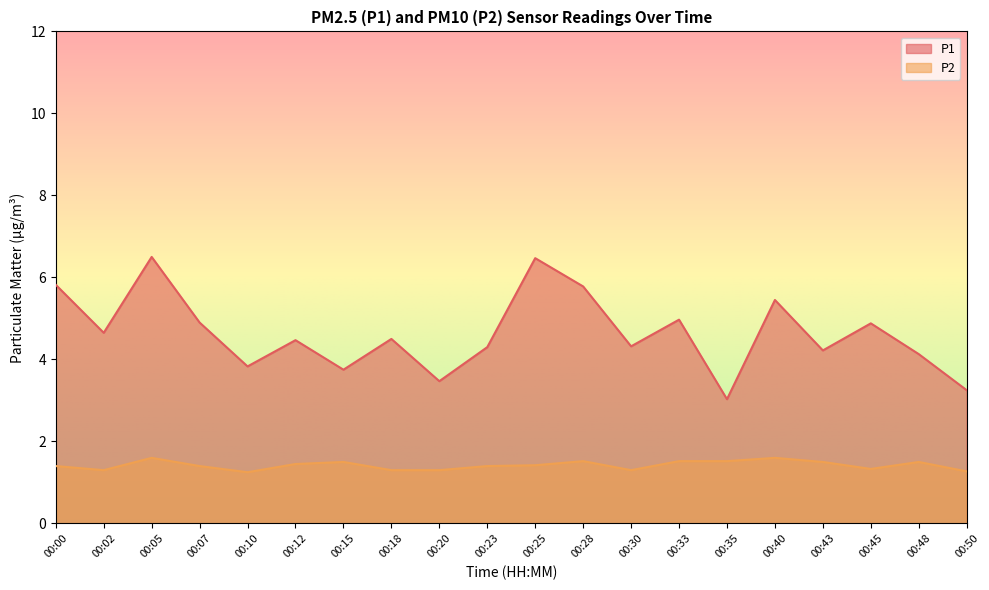

What is the sum of the P2 values at 00:05 and 00:30?

2.9